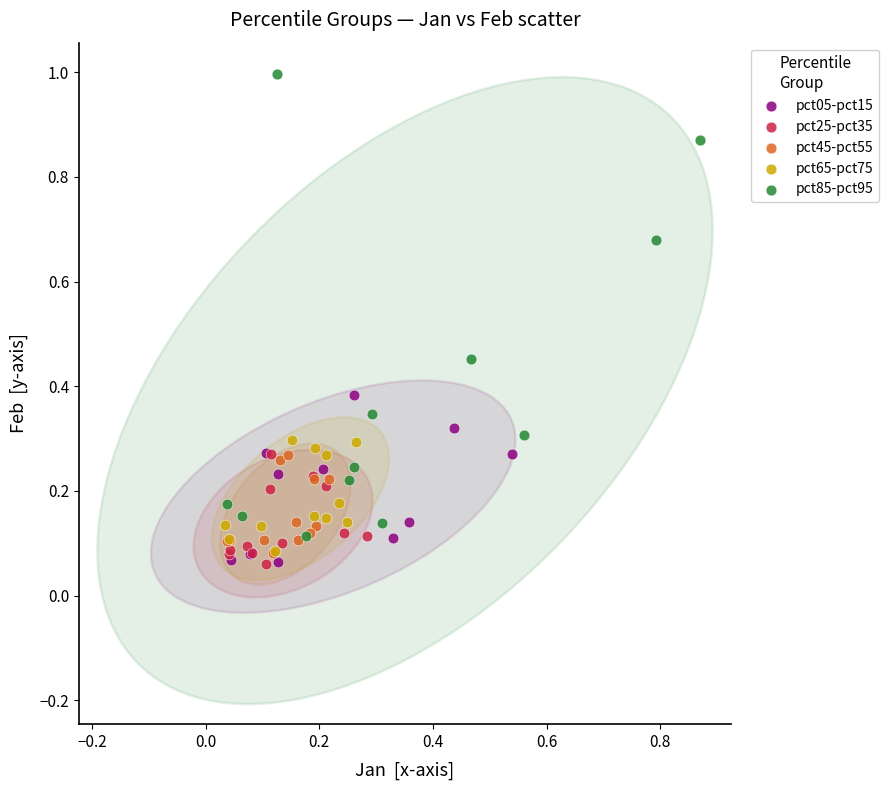

Which series reaches the maximum Y coordinate?

pct85-pct95